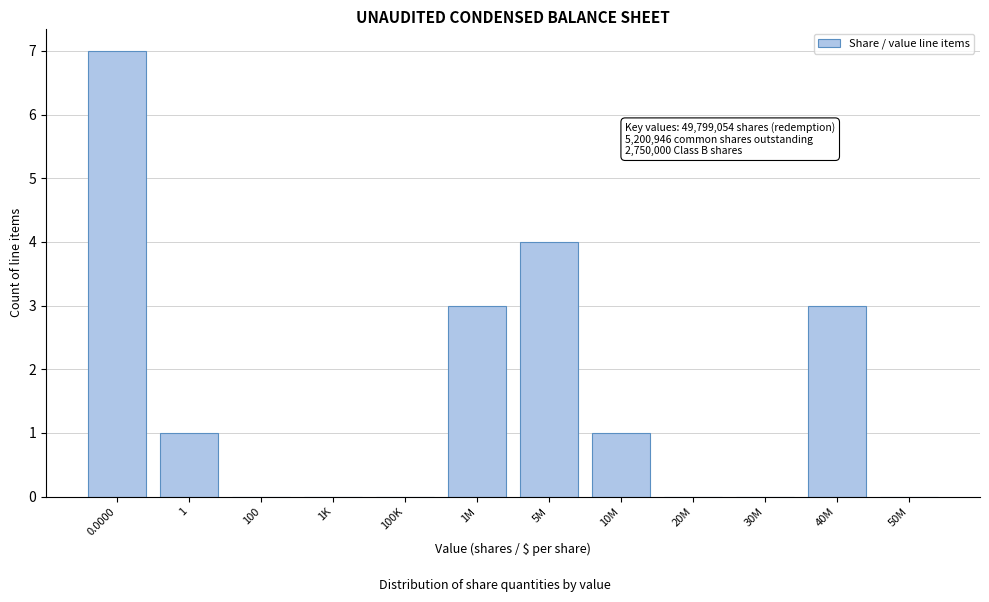

Reading left to right, list all the values displayed in this chart.

0.0000=7	1=1	100=0	1K=0	100K=0	1M=3	5M=4	10M=1	20M=0	30M=0	40M=3	50M=0